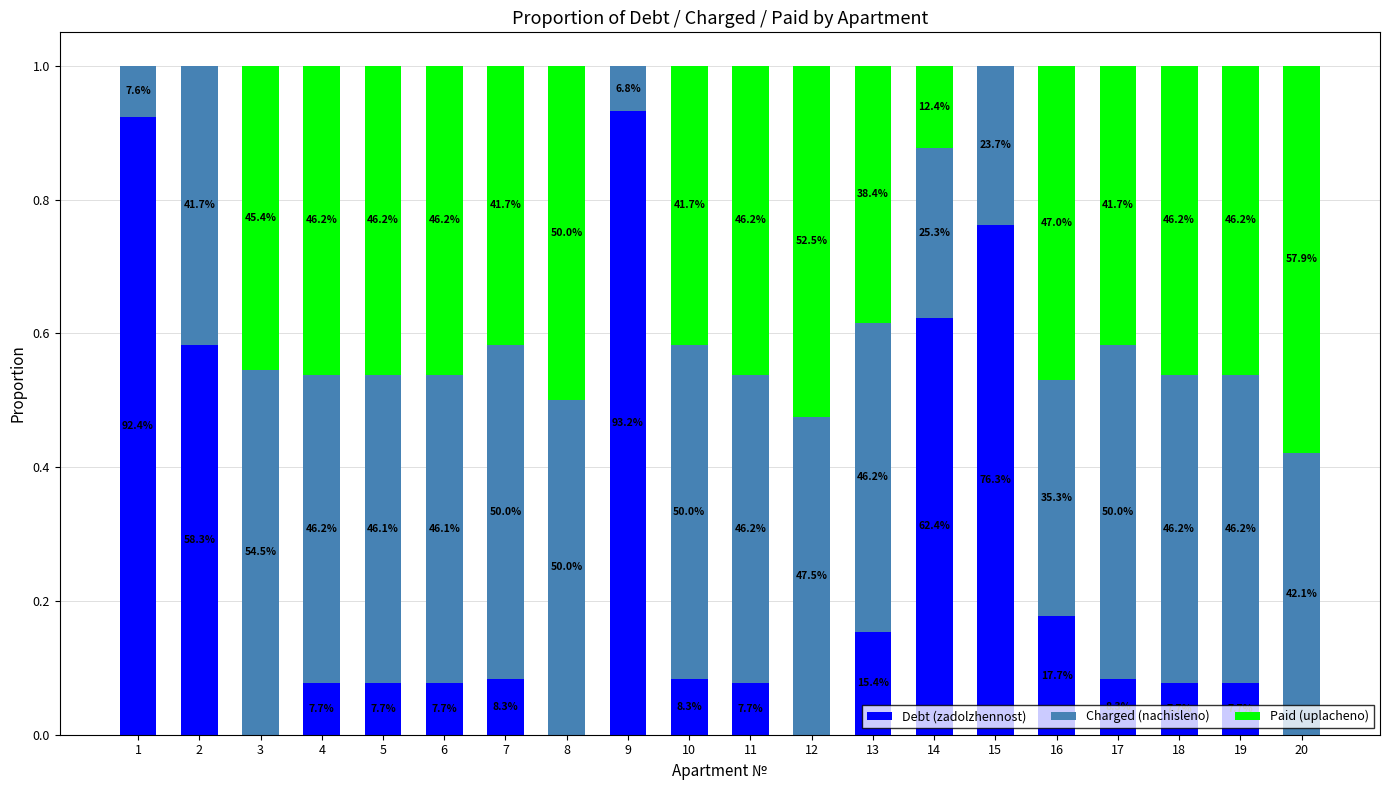

Does the chart contain stacked bars?

Yes